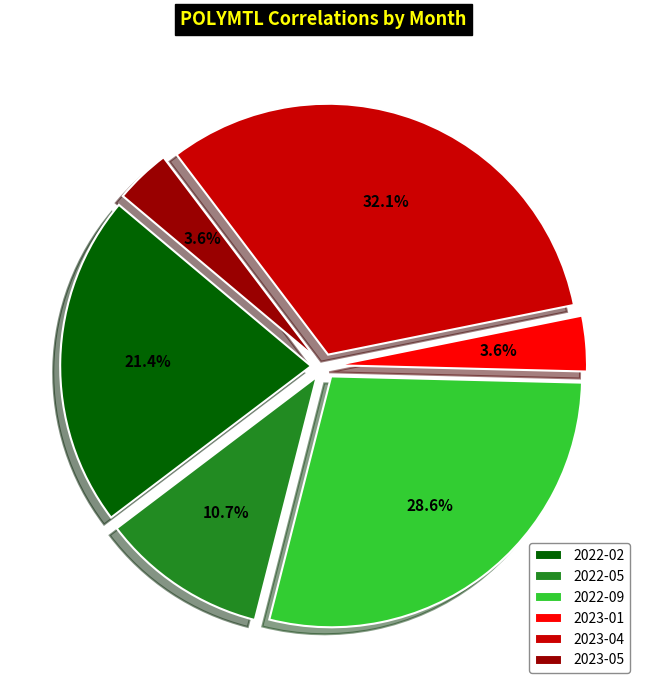

To the nearest percent, what is the average slice percentage?

17%